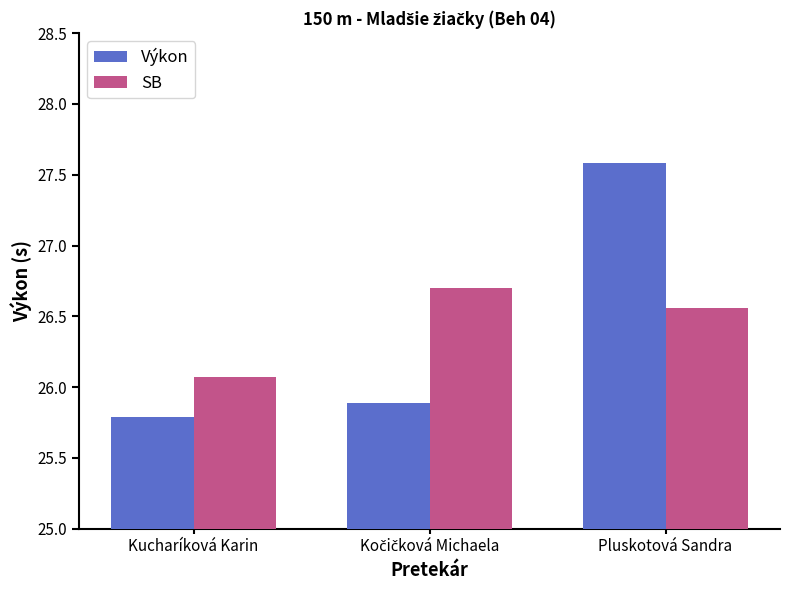

Rank the series at Kucharíková Karin from highest to lowest value.

SB, Výkon